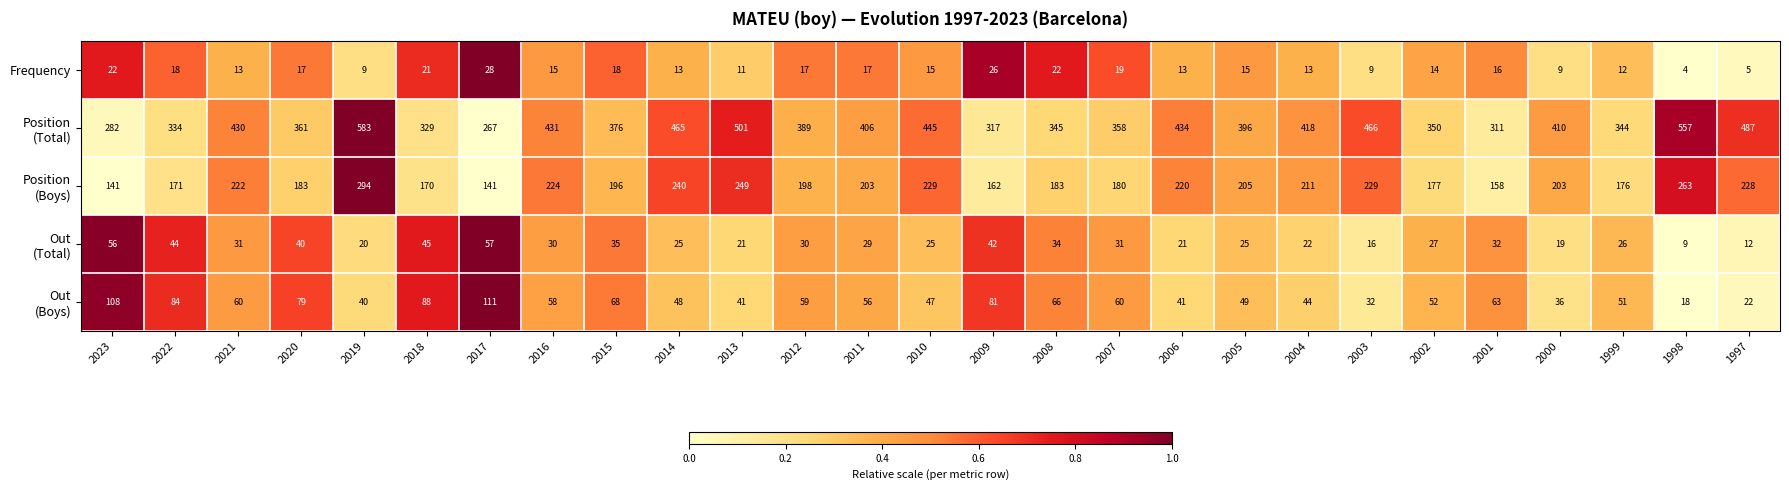

What is the total value across all series at 2006?

729